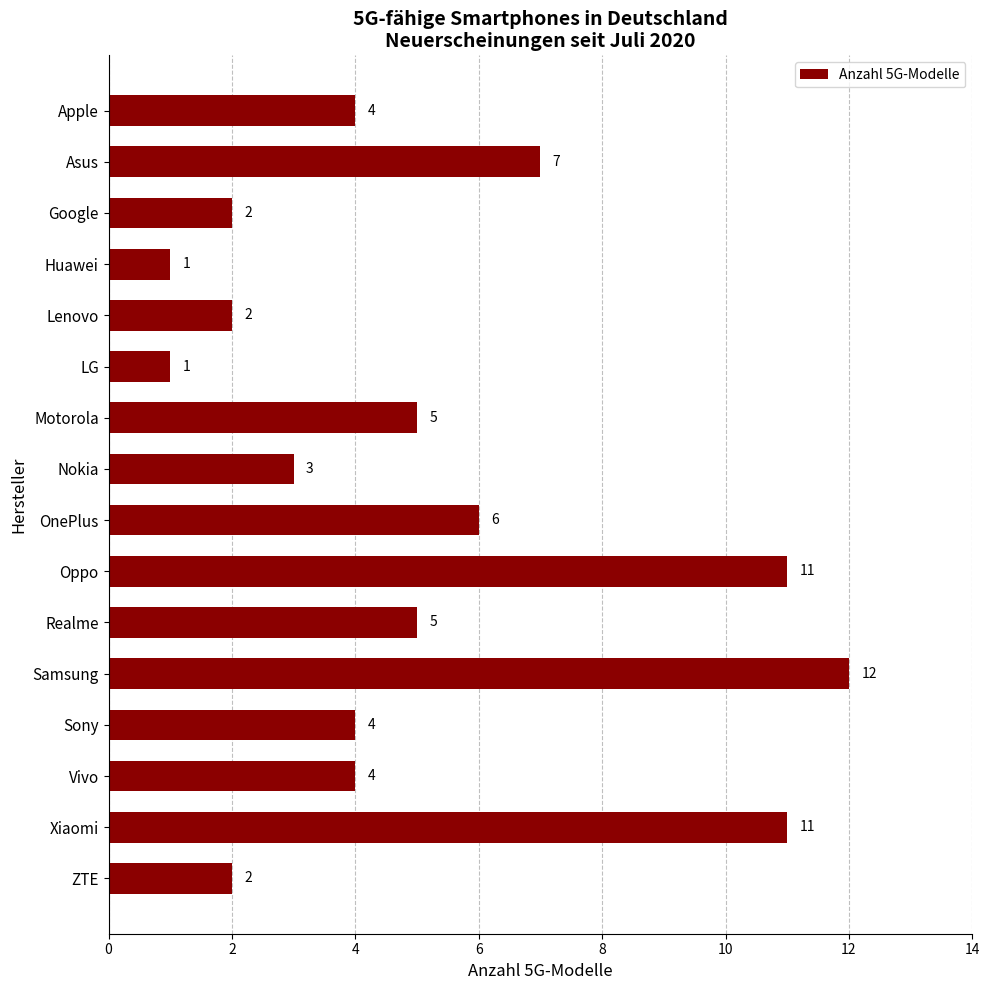

The value at Google is 1. True or false?

False